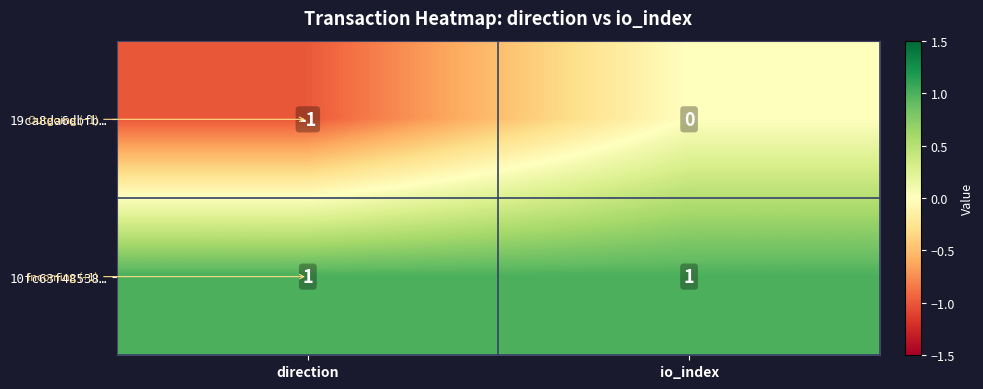

At which category is the sum across all series the highest?

io_index